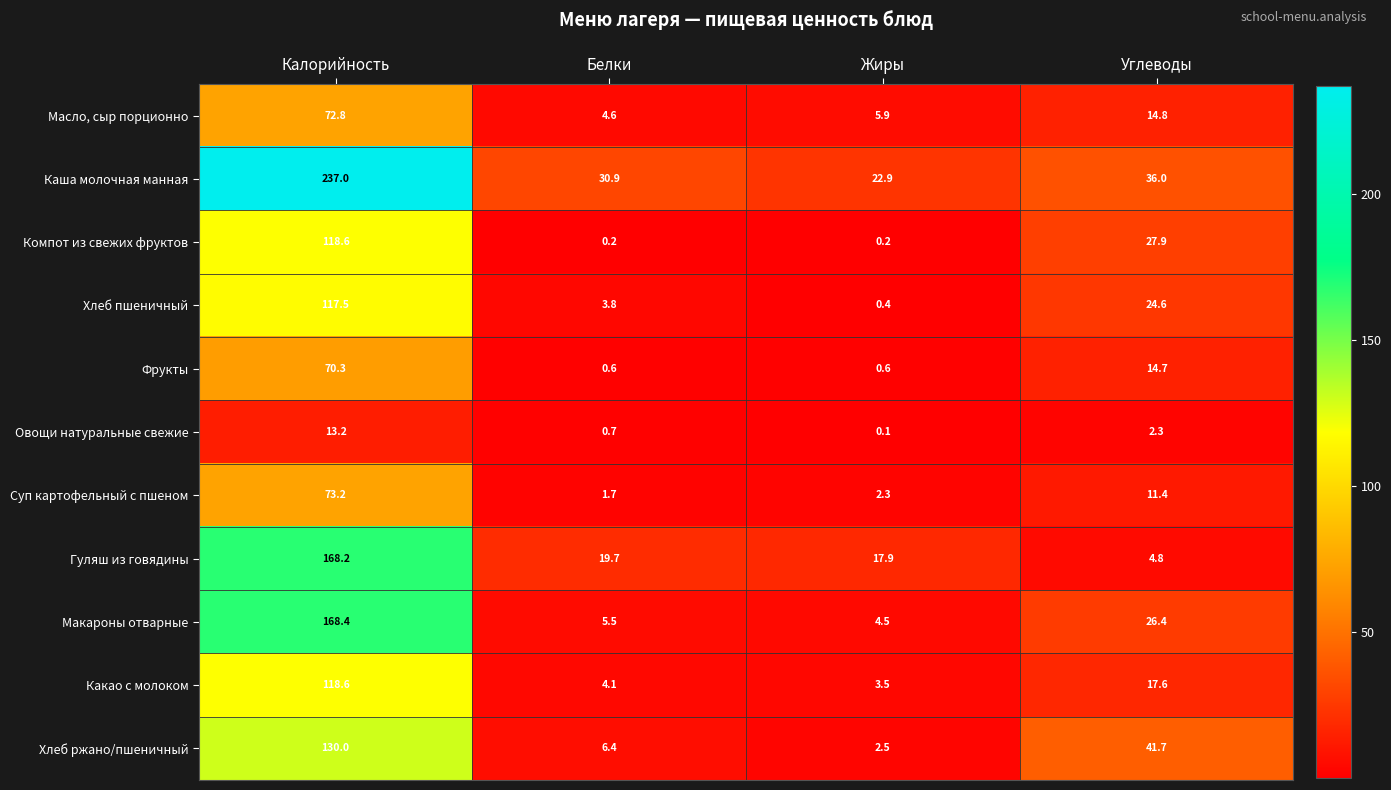

Which series has the largest total across all categories?

Каша молочная манная